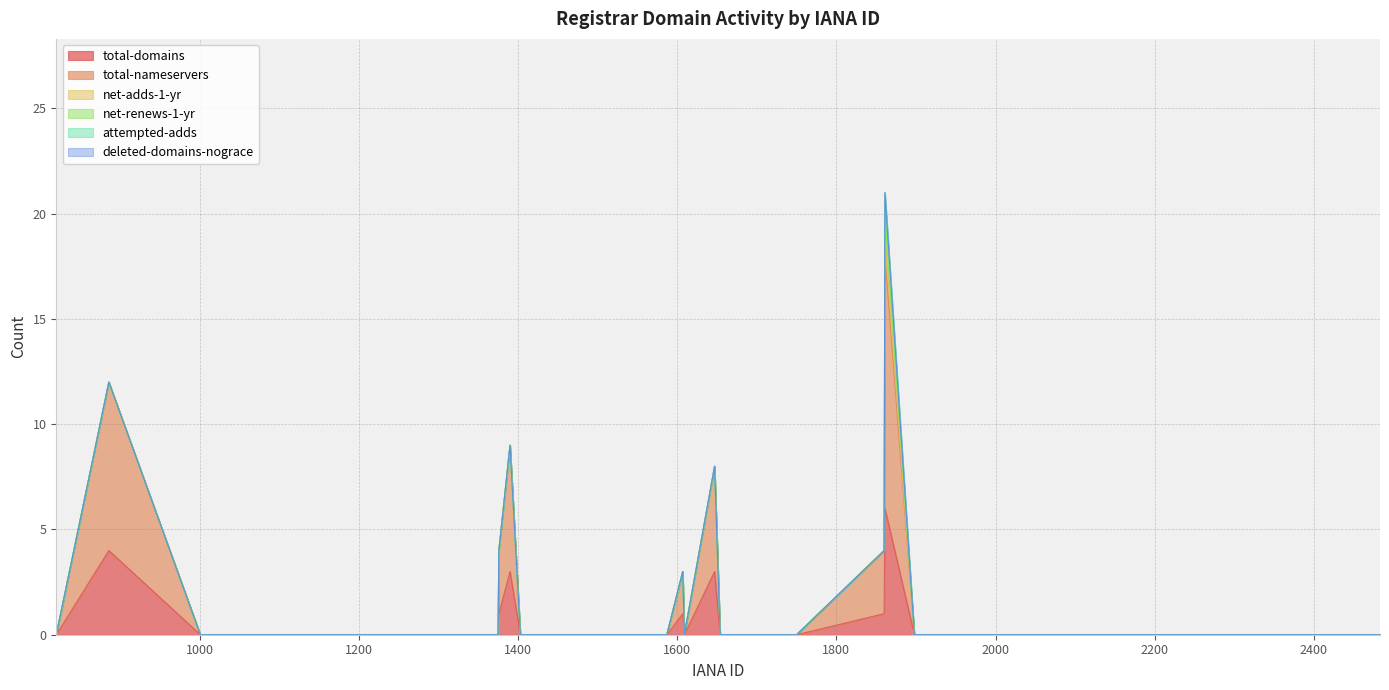

Count the number of data series in this chart.

6